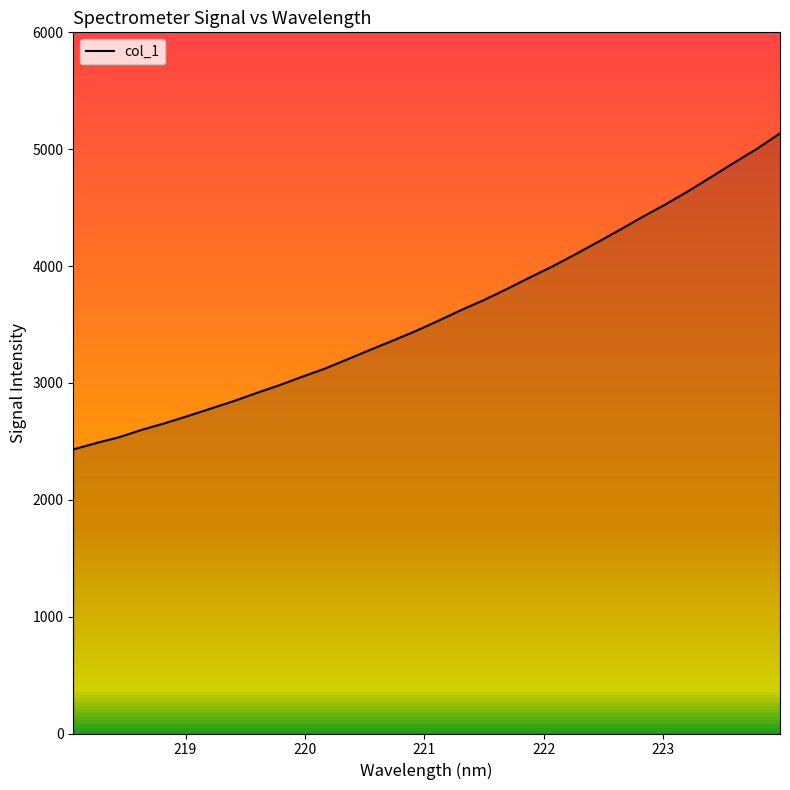

What is the difference between the maximum and minimum values?

2705.5